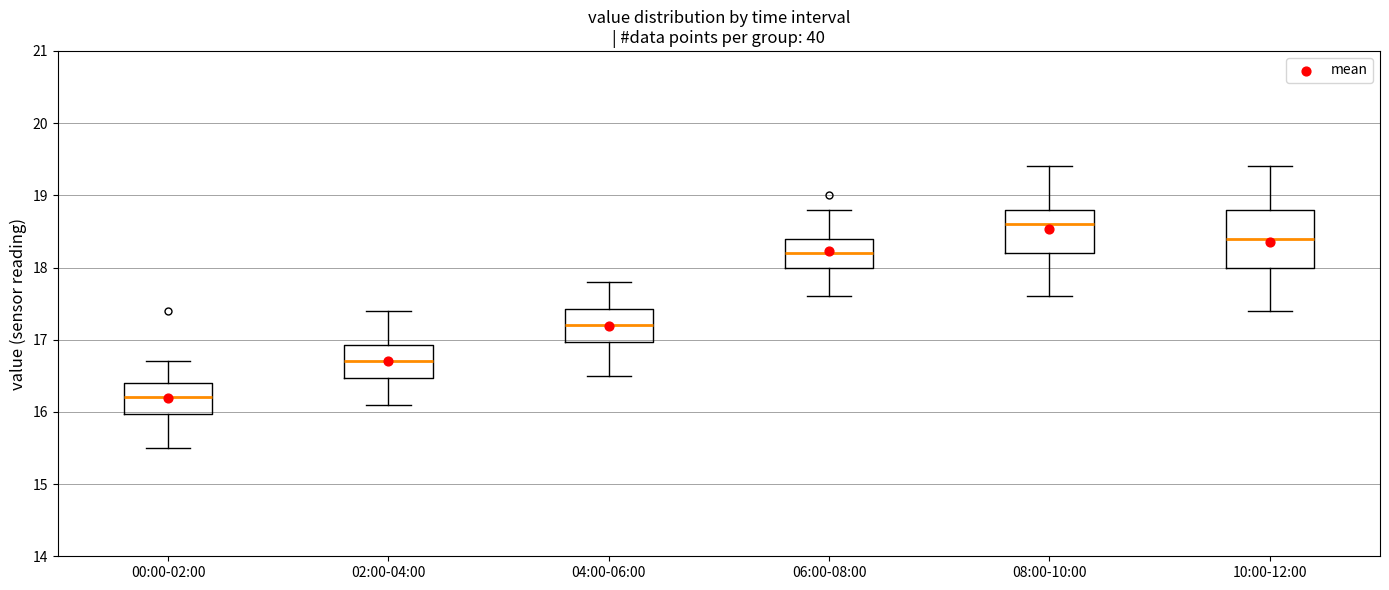

Reading left to right, read every box against the y-axis: the position of its median line, the range the box covers, and the ends of its whiskers. The values are not printed on the chart, so give them approximately, as read against the axis.

00:00-02:00: median 16.2, box 16.0 to 16.4, whiskers 15.5 to 16.7
02:00-04:00: median 16.7, box 16.5 to 16.9, whiskers 16.1 to 17.4
04:00-06:00: median 17.2, box 17.0 to 17.4, whiskers 16.5 to 17.8
06:00-08:00: median 18.2, box 18.0 to 18.4, whiskers 17.6 to 18.8
08:00-10:00: median 18.6, box 18.2 to 18.8, whiskers 17.6 to 19.4
10:00-12:00: median 18.4, box 18.0 to 18.8, whiskers 17.4 to 19.4